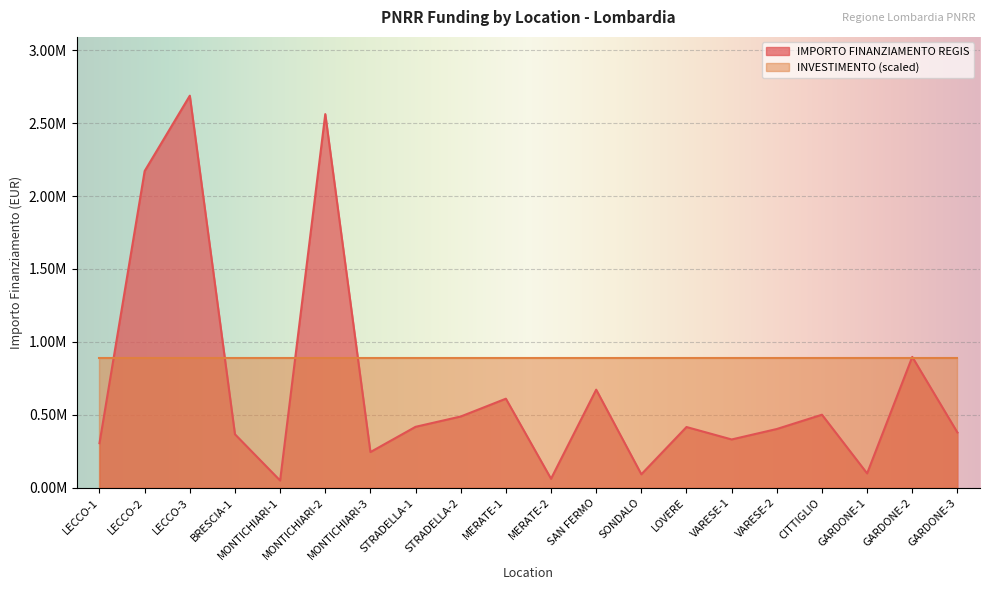

What are all the series names shown in the legend?

IMPORTO FINANZIAMENTO REGIS, INVESTIMENTO (scaled)